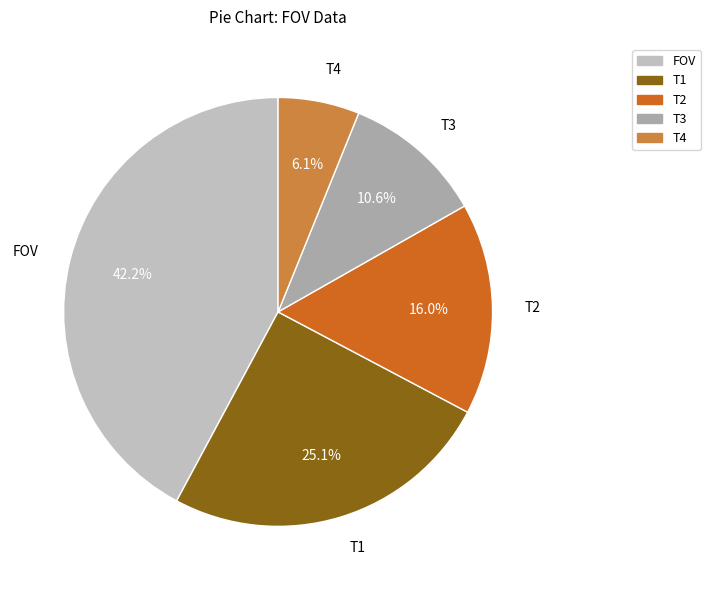

Between T2 and T1, which is larger?

T1